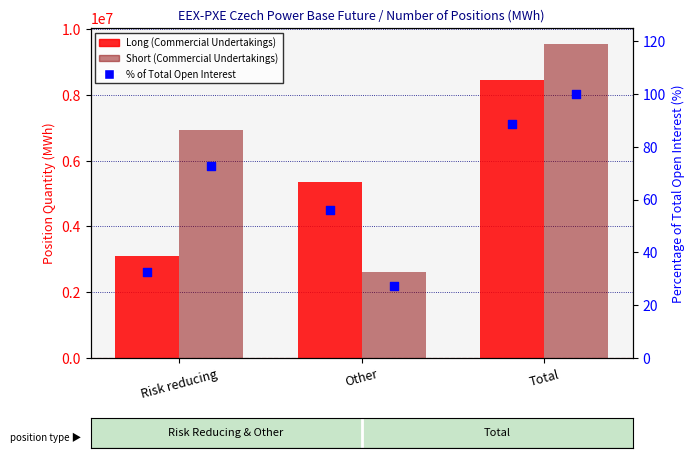

Which series has the widest spread of Y values?

Short (Commercial Undertakings)